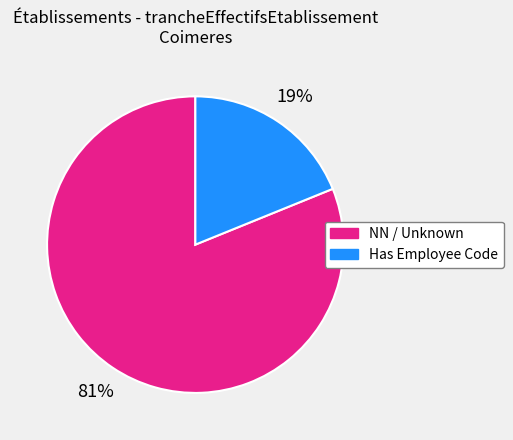

Does NN / Unknown represent more than half of the total?

Yes